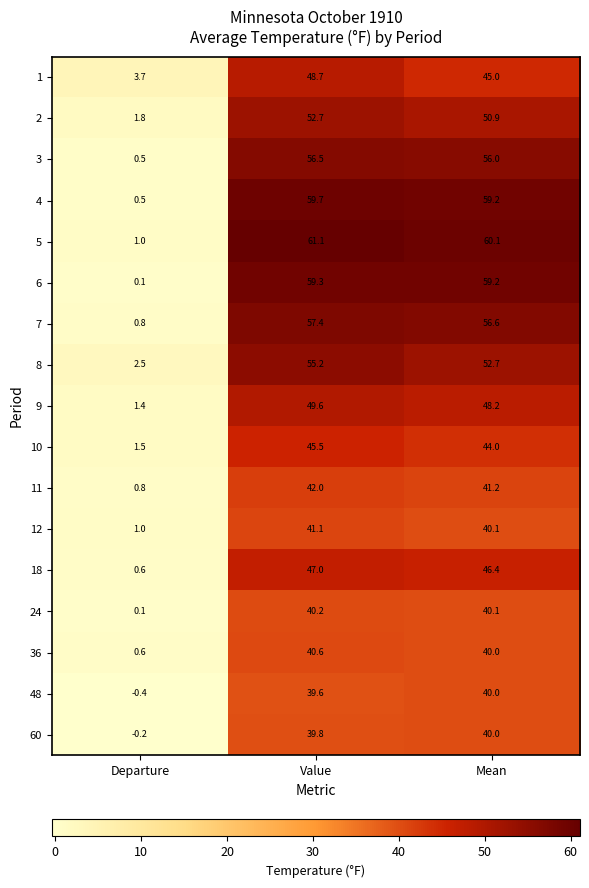

What is the difference between the highest and lowest values at Departure?

4.1